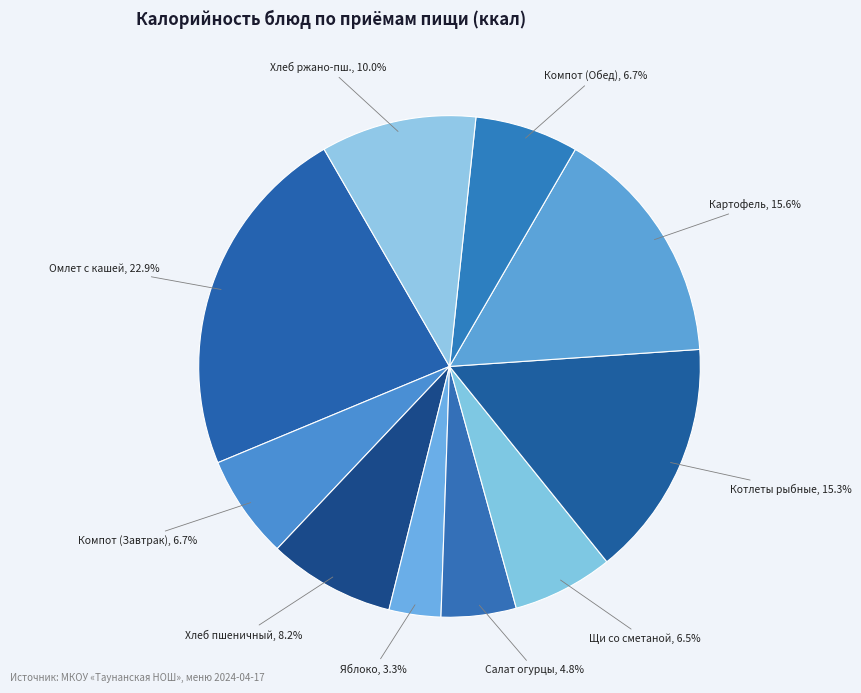

What is the smallest slice in the pie chart?

Плоды свежие (яблоко)